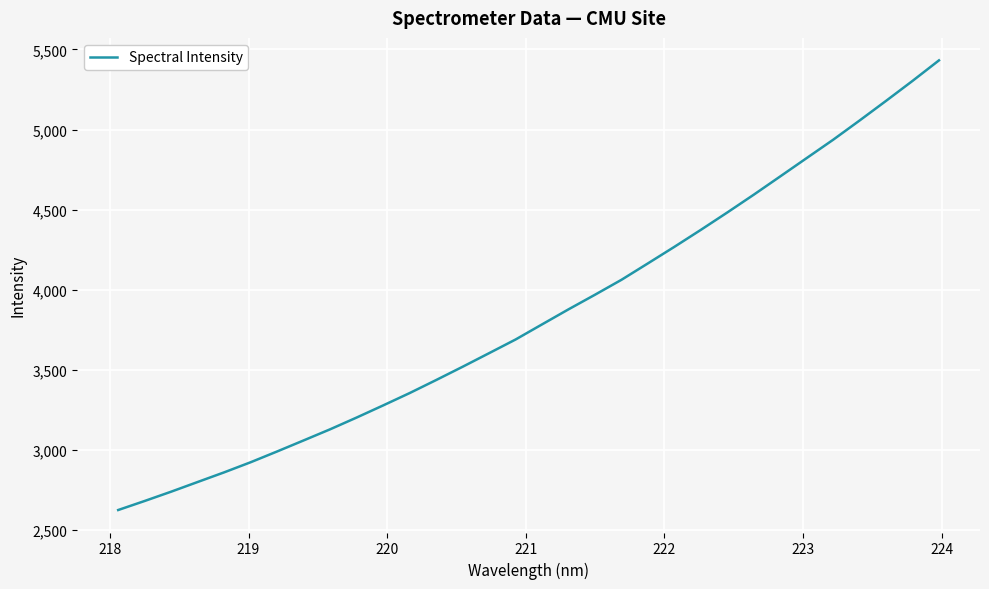

How many lines are shown in the chart?

1